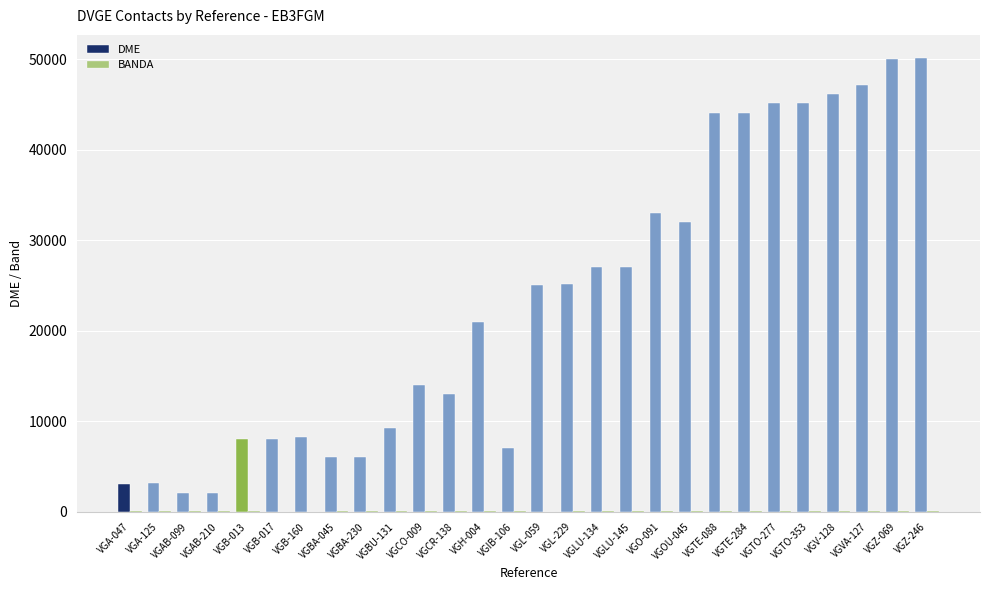

How many categories are shown in the chart?

28